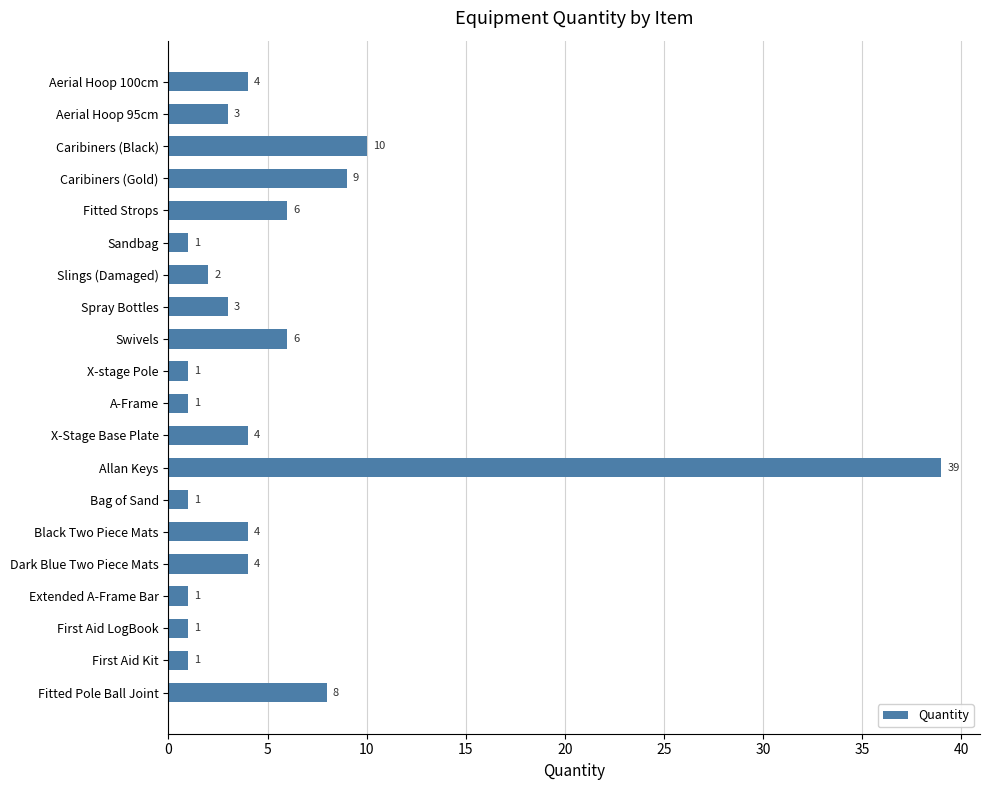

At which category does the chart reach its peak across all series?

Allan Keys